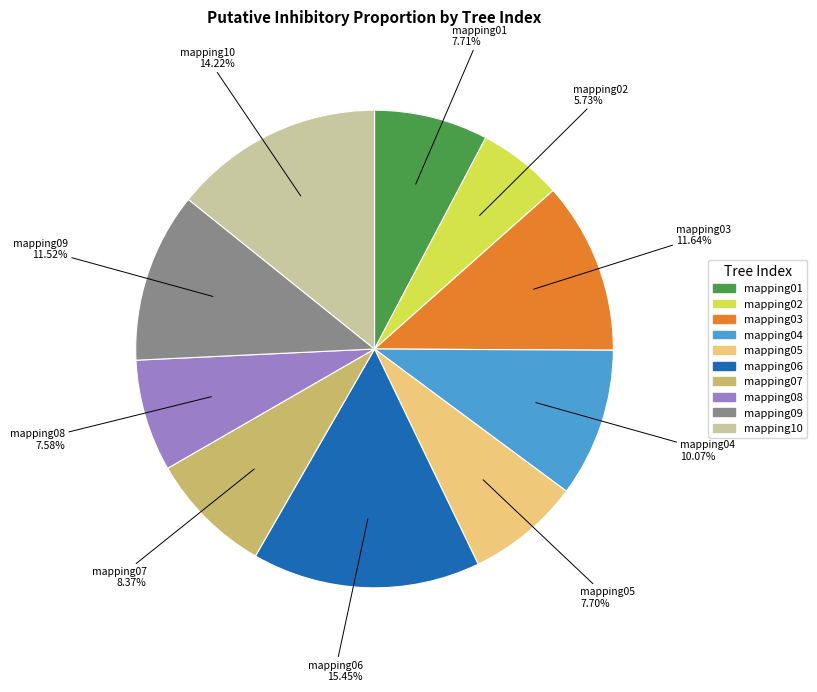

Which slice is the smallest?

mapping02